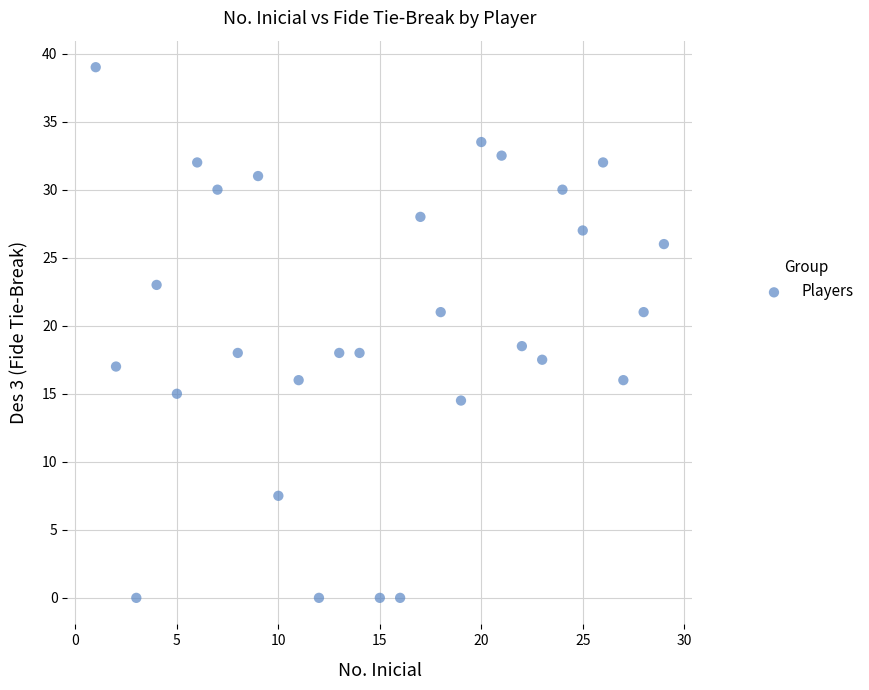

What Y value in the scatter plot is closest to 19?

18.5